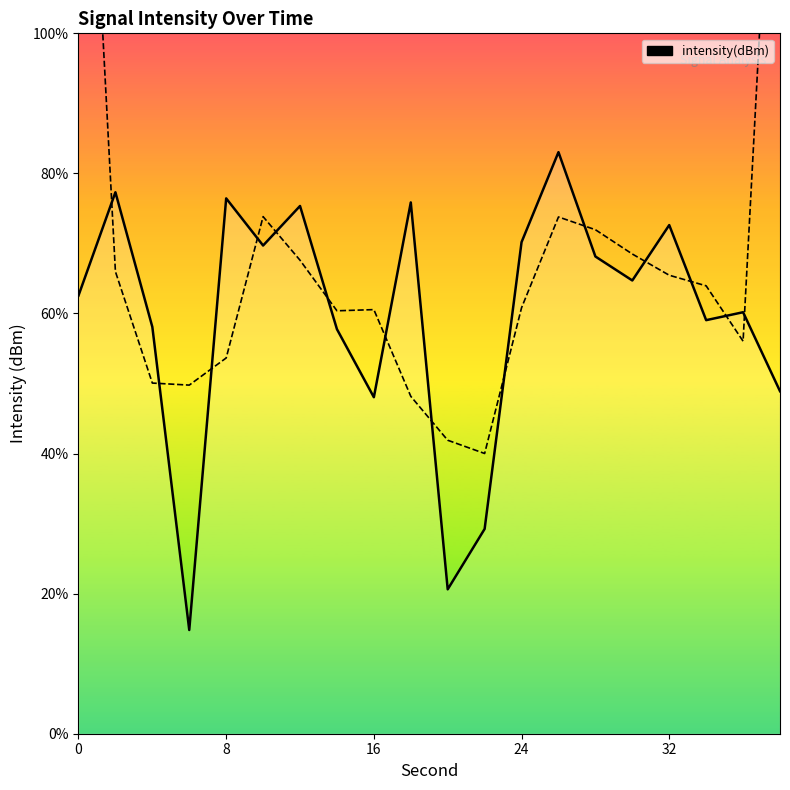

How many points are lower than both their immediate neighbors (excluding endpoints)?

6